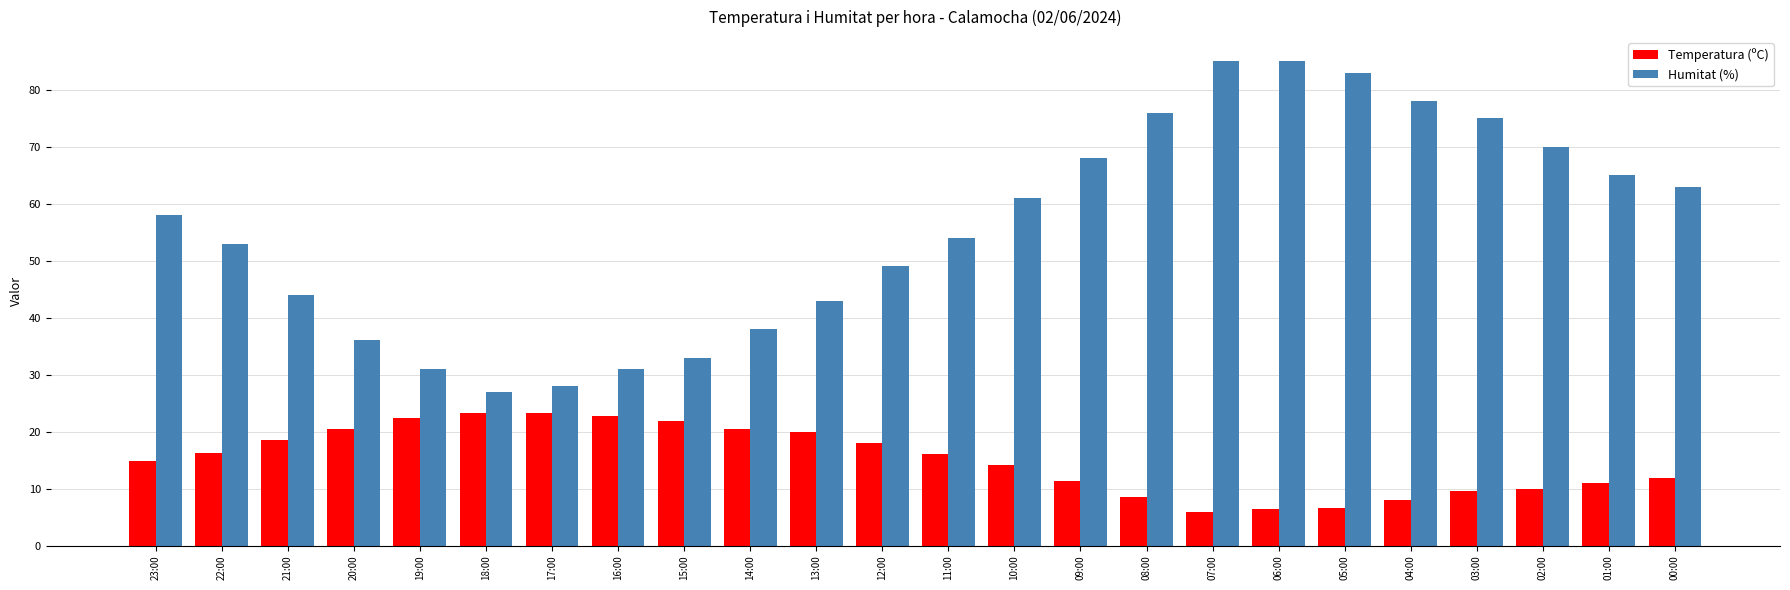

What position from the left is 16:00?

8